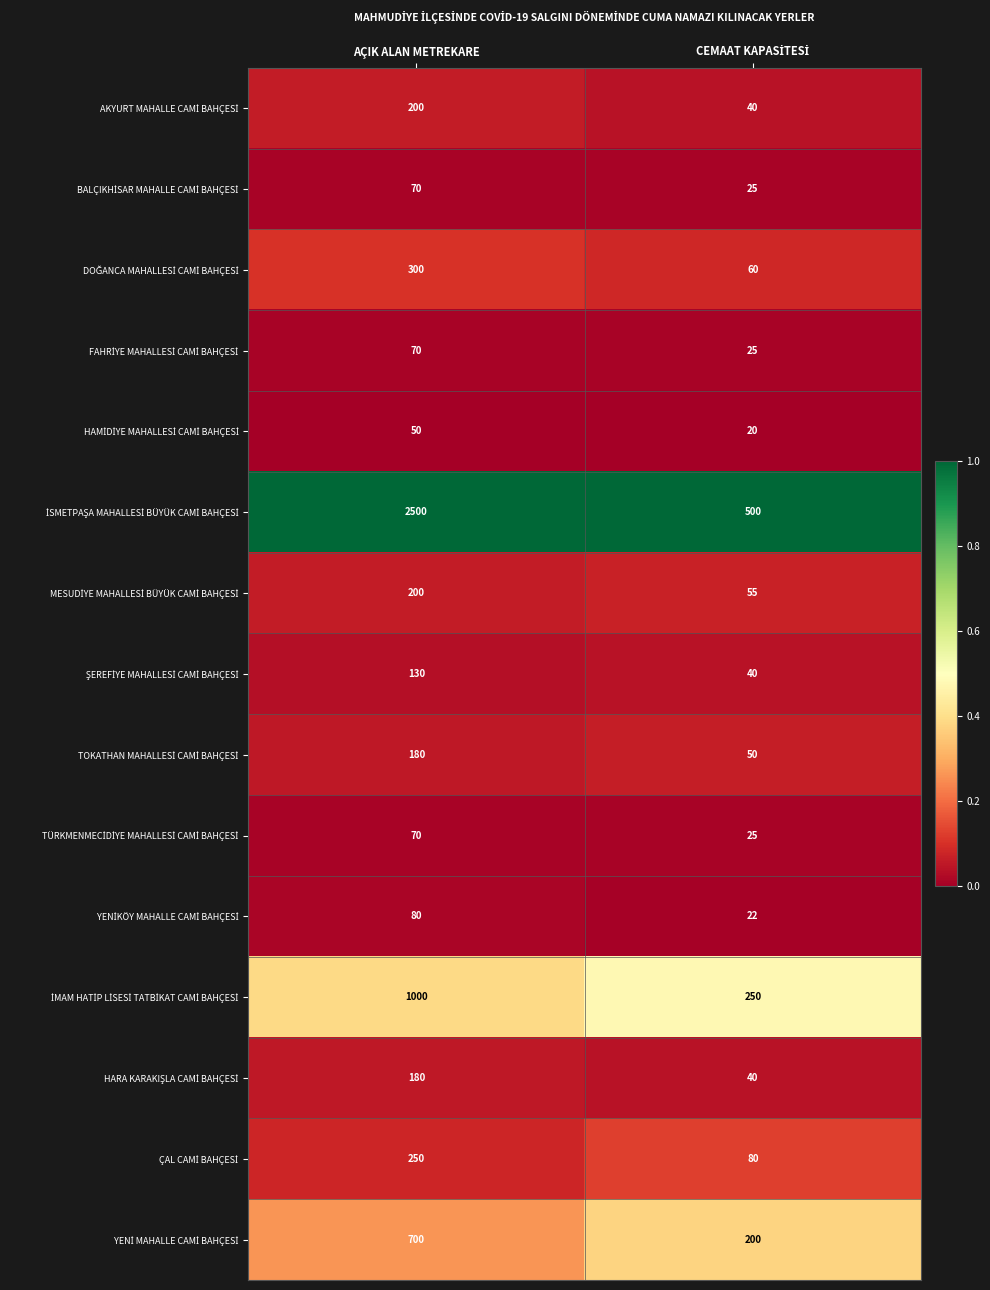

How many data points does each series have?

2